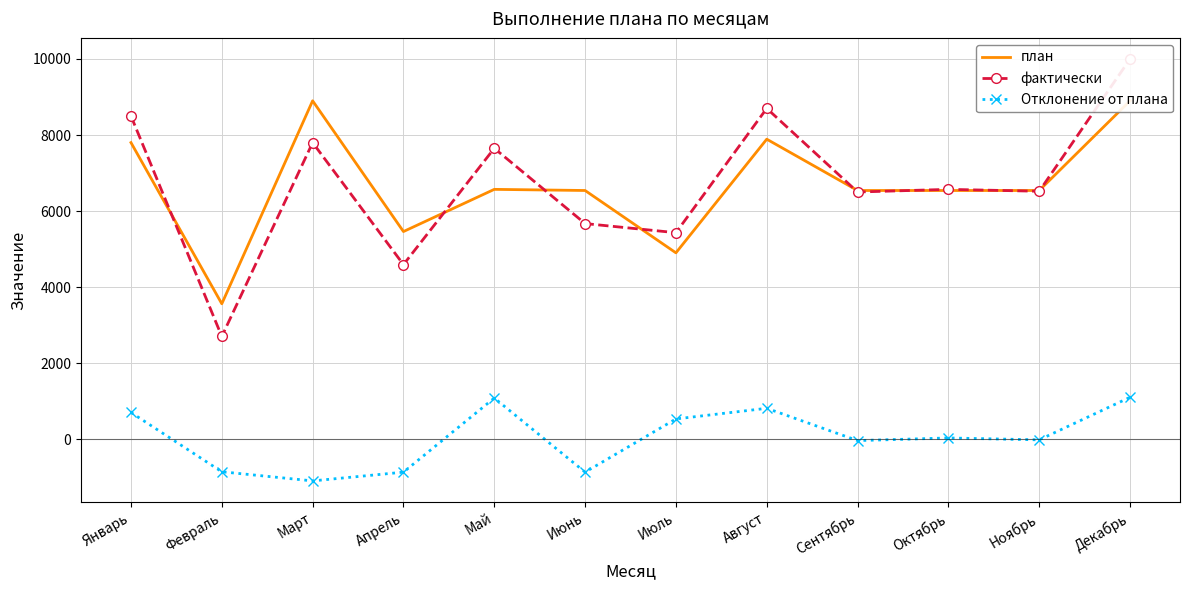

What is the label of the 2nd point from the right?

Ноябрь